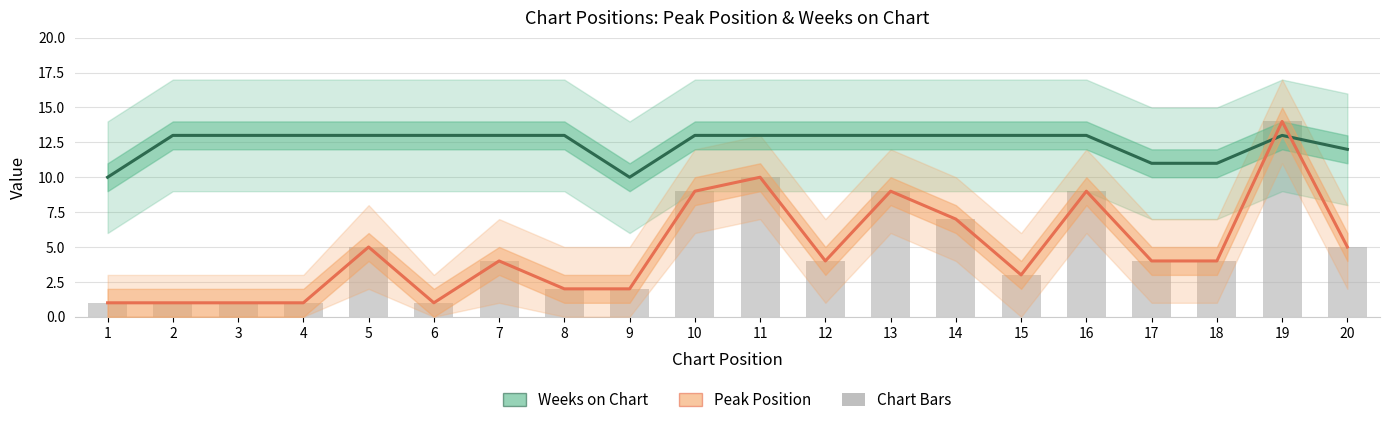

At which label does Peak Position first exceed 4?

5